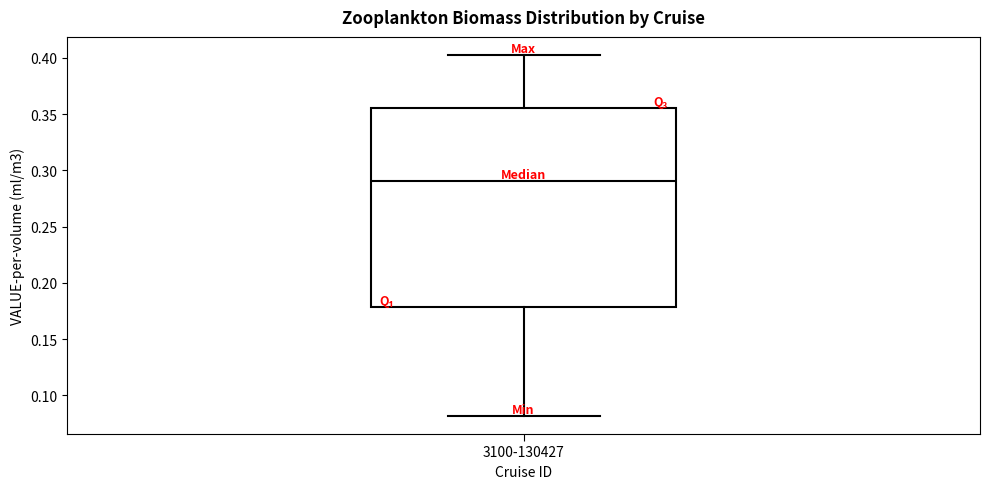

Transcribe this box plot: give where the median line is, the range the box spans, and where the two whiskers end, as read against the y-axis. The values are not printed on the chart, so give them approximately, as read against the axis.

median 0.290, box 0.180 to 0.355, whiskers 0.080 to 0.405